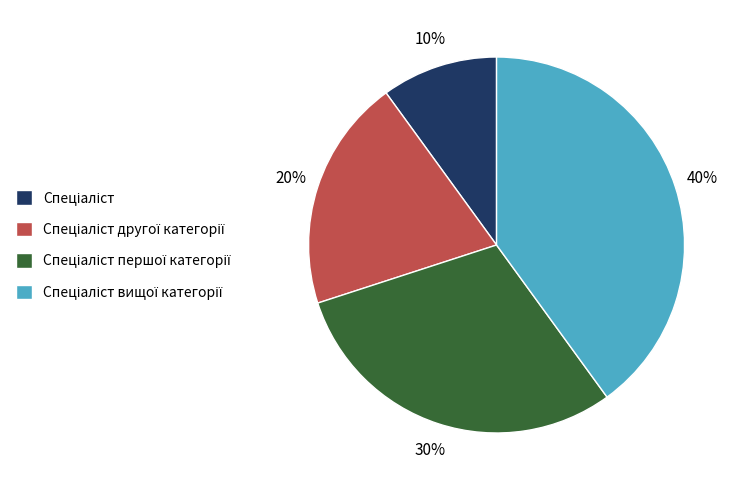

Count the number of slices in the pie.

4